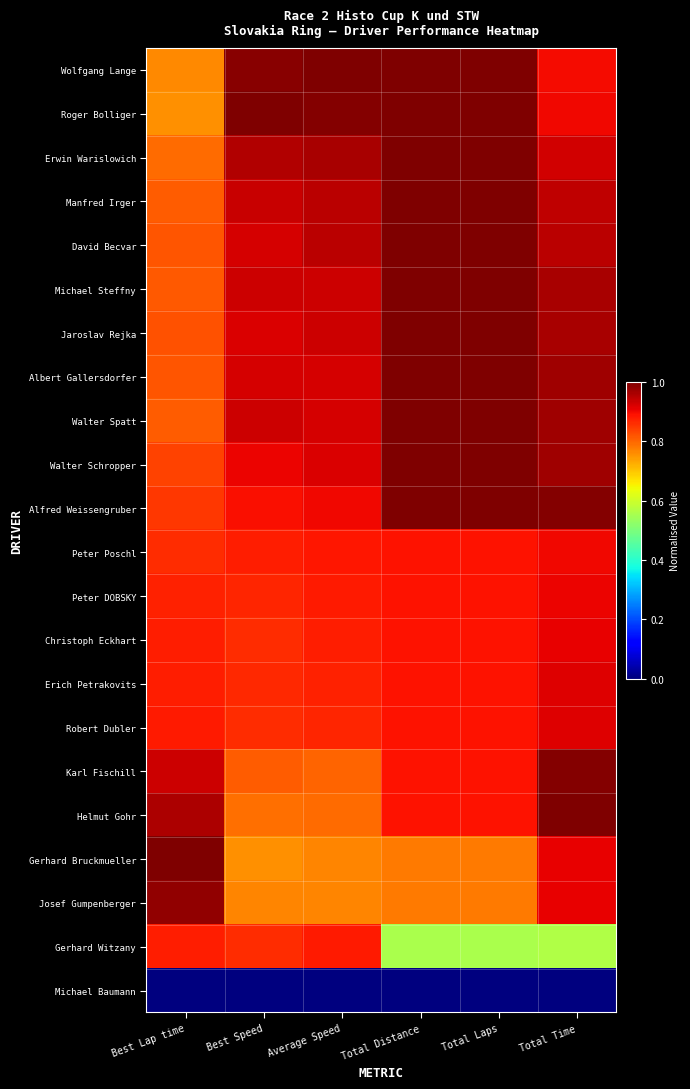

Which category has the lowest value across all series?

Best Lap time